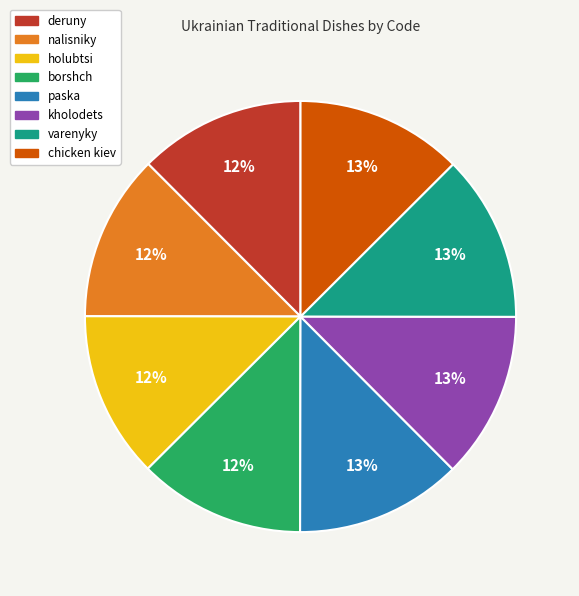

What percentage is the paska slice, to the nearest percent?

13%